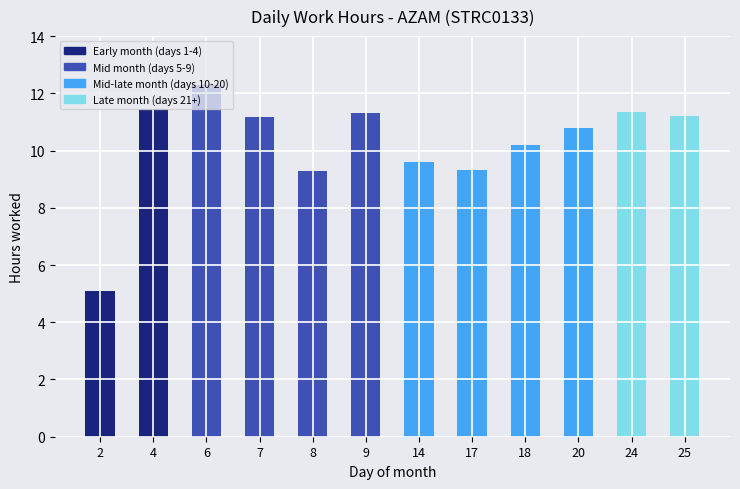

Is it true that the value at 18 is 4.4?

False